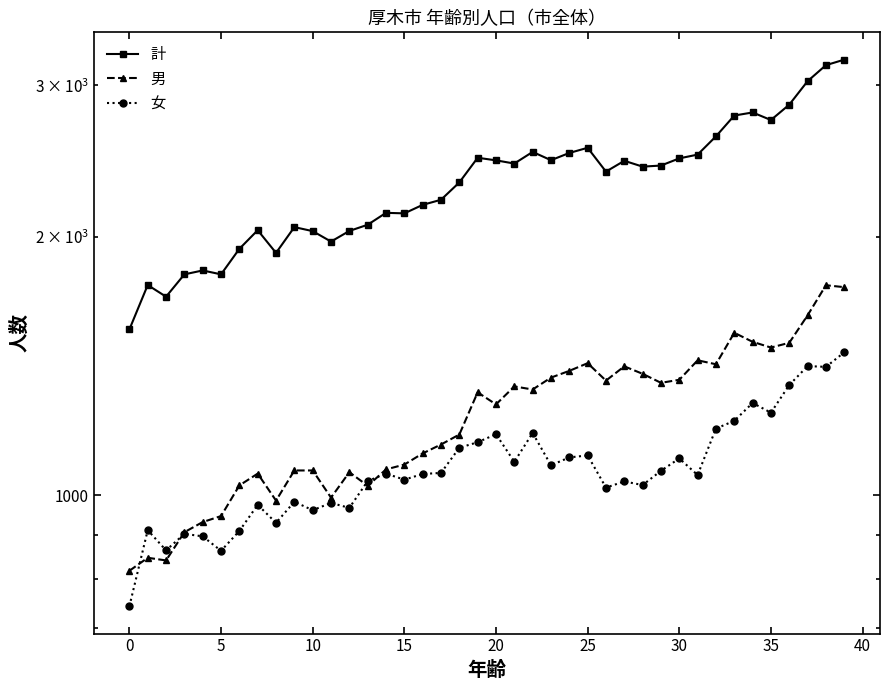

At 20, list the series in order from smallest to largest.

女, 男, 計